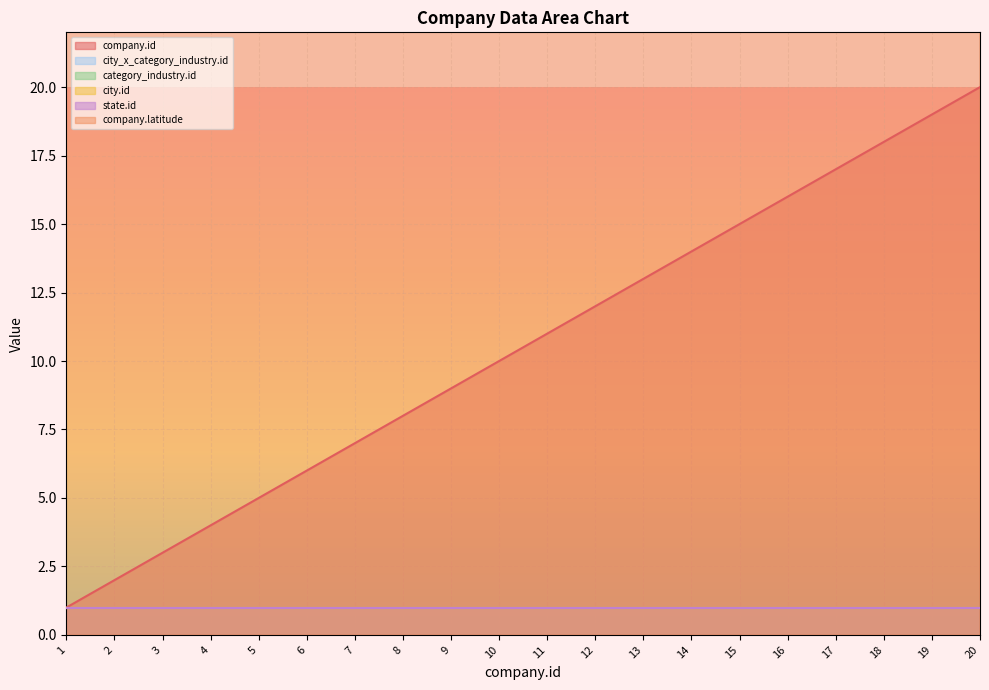

Count the number of data series in this chart.

6